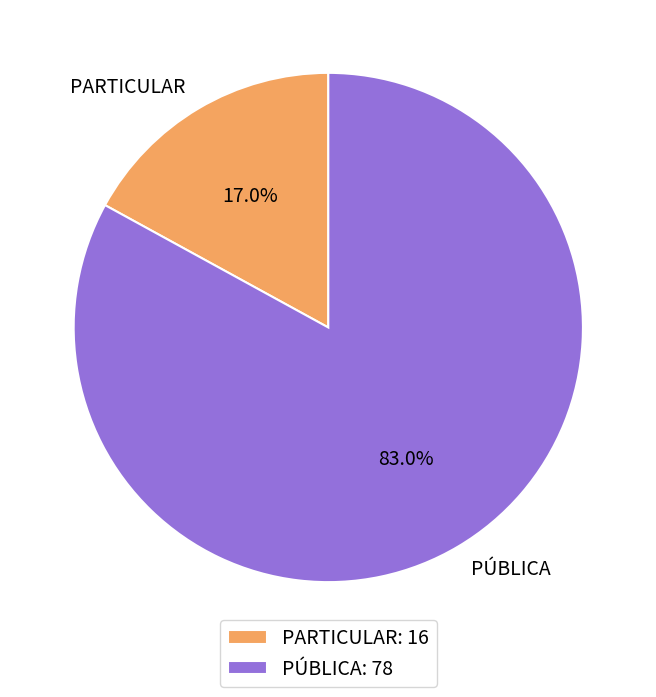

To the nearest percent, what is the combined percentage of PÚBLICA and PARTICULAR?

100%